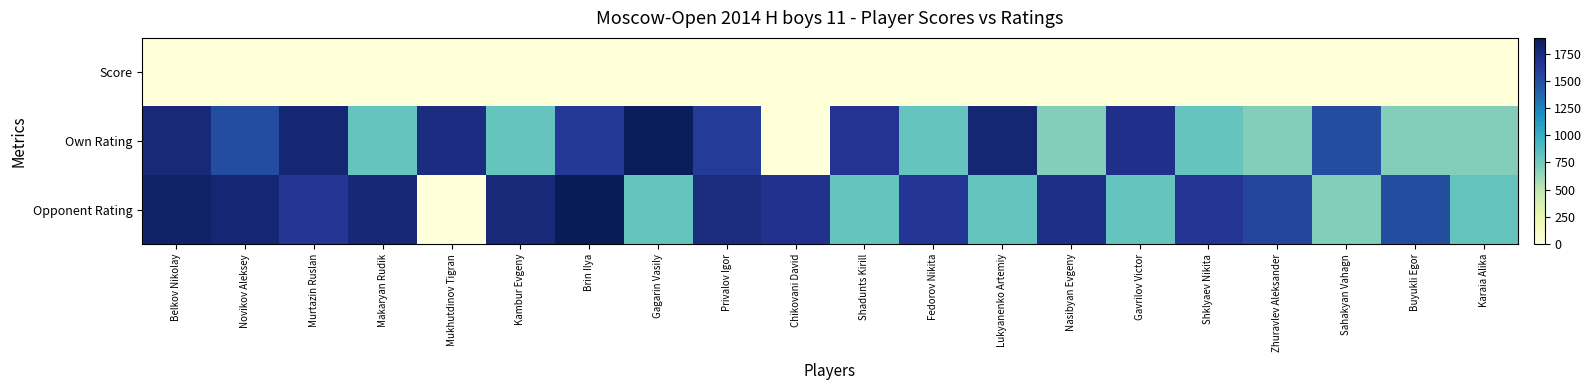

Which series has the largest range (max minus min)?

Opponent Rating